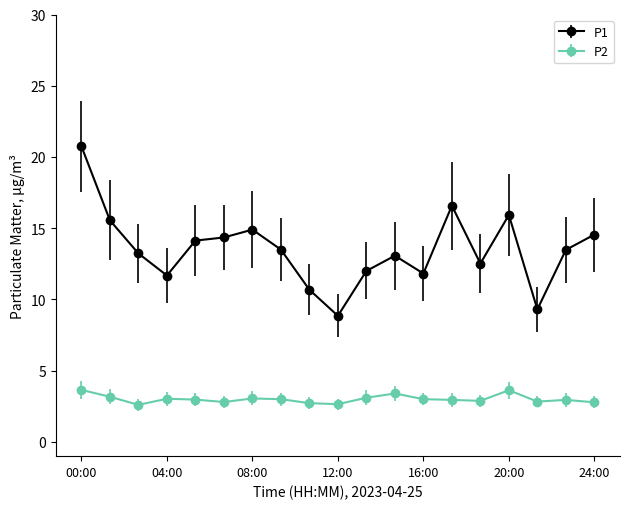

What is the difference between the maximum and minimum values in the P1 series?

11.9